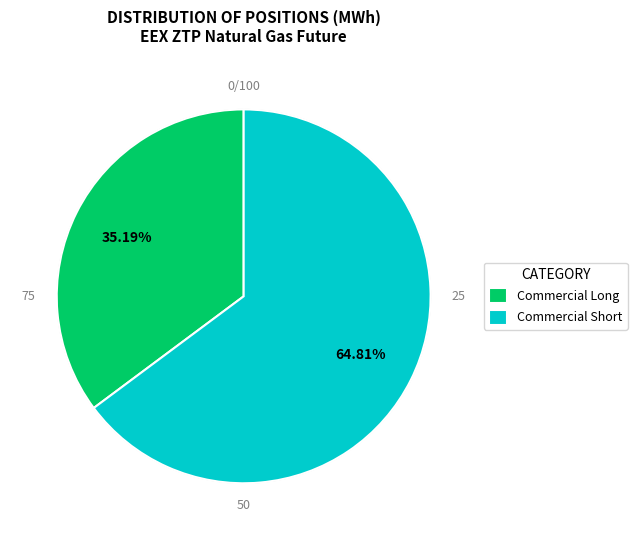

Which category has the biggest portion of the pie?

Commercial Short